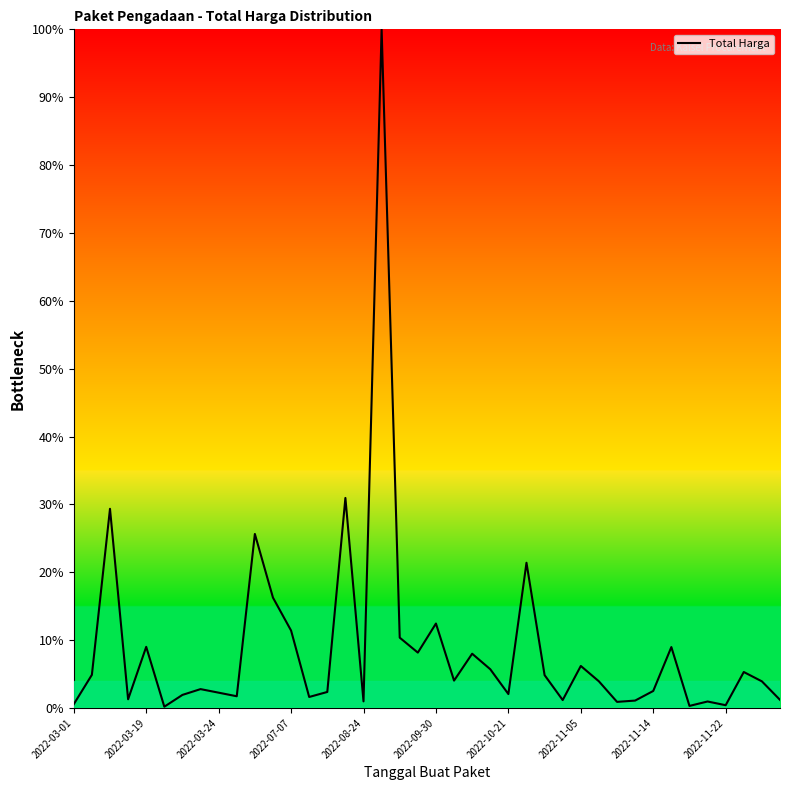

What is the difference between the maximum and minimum values?

99.8